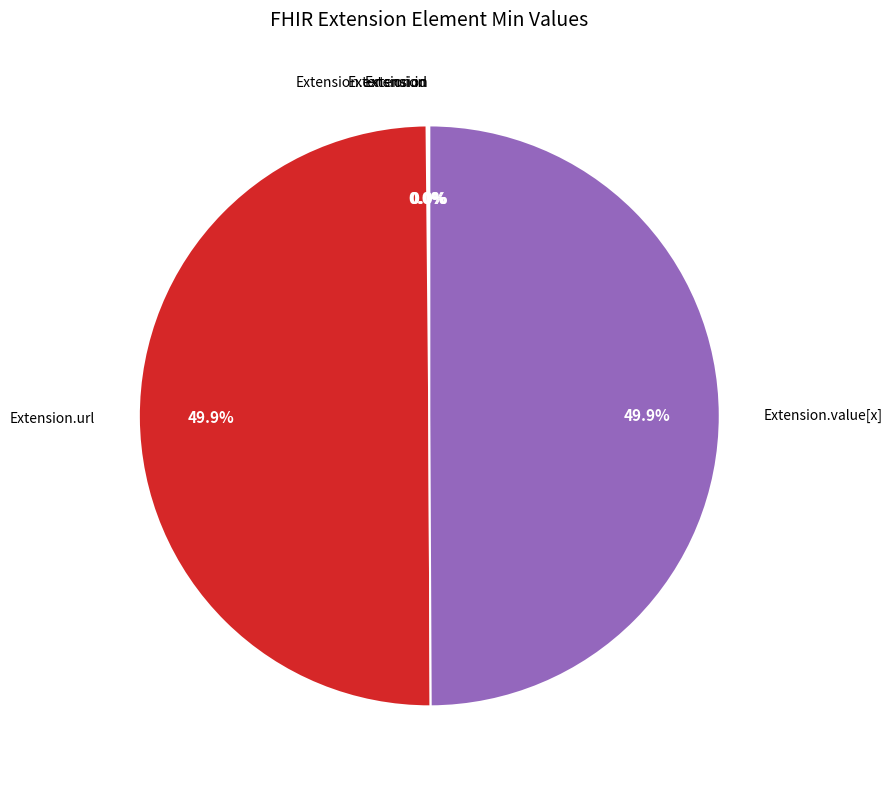

How many segments does this pie chart have?

5